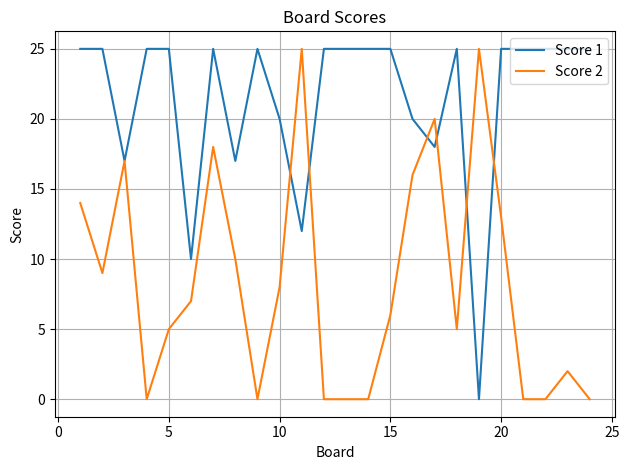

Reading left to right, extract all data points from this chart.

Score 1: 25	25	17	25	25	10	25	17	25	20	12	25	25	25	25	20	18	25	0	25	25	25	25	25
Score 2: 14	9	17	0	5	7	18	10	0	8	25	0	0	0	6	16	20	5	25	13	0	0	2	0